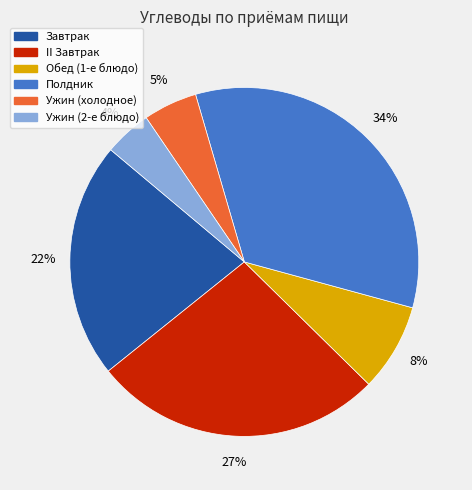

To the nearest percent, what is the combined percentage of Ужин (2-е блюдо) and II Завтрак?

31%